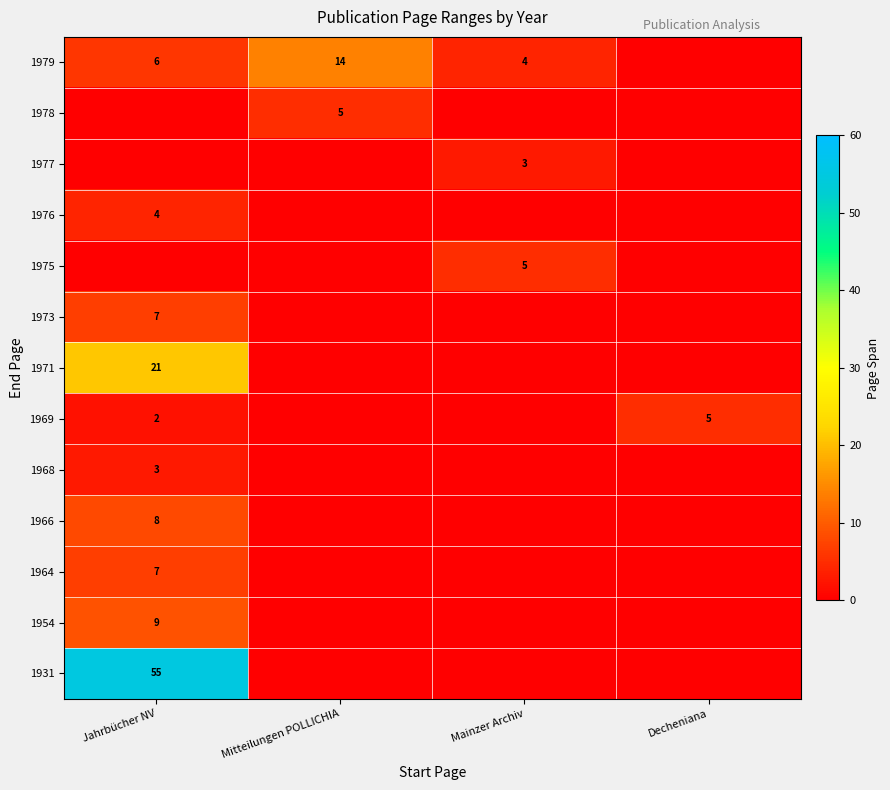

At how many categories does at least one series exceed 19?

1